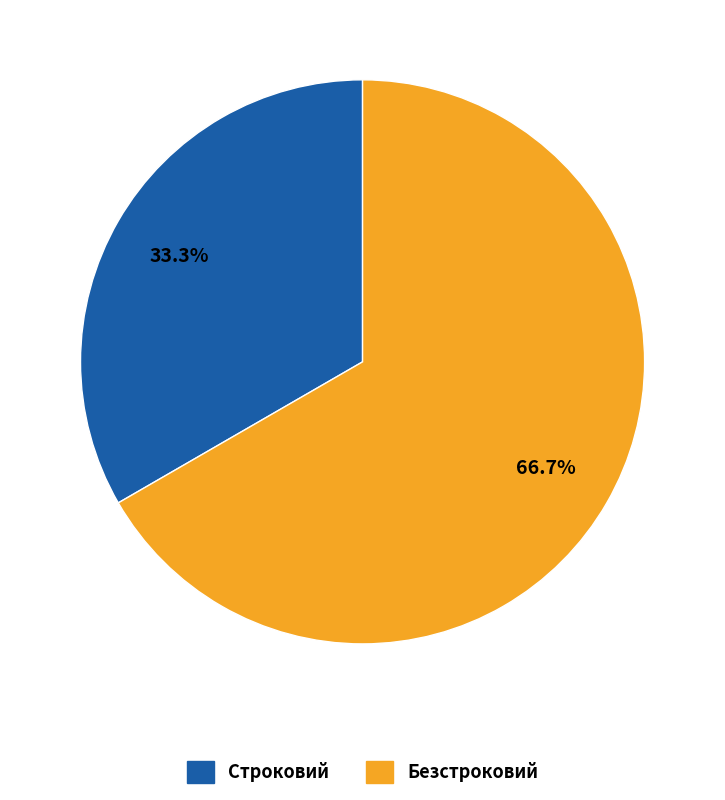

What percentage is the Строковий slice, to the nearest percent?

33%